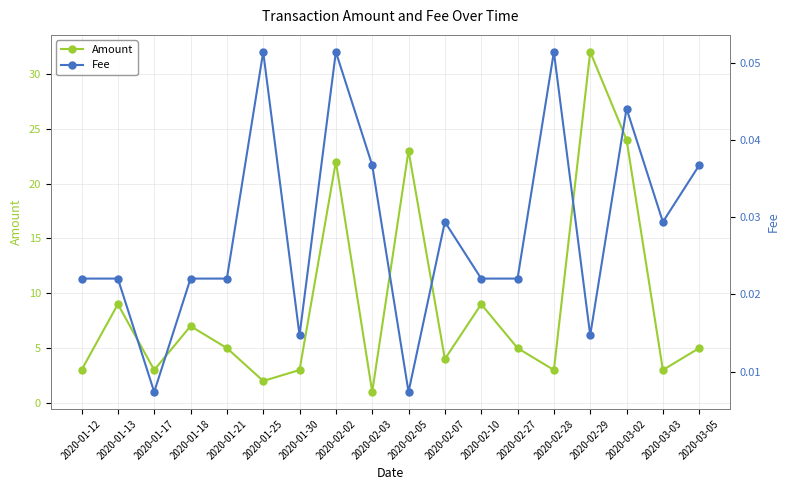

Is it true that Amount equals 12.1 at 2020-02-05?

False